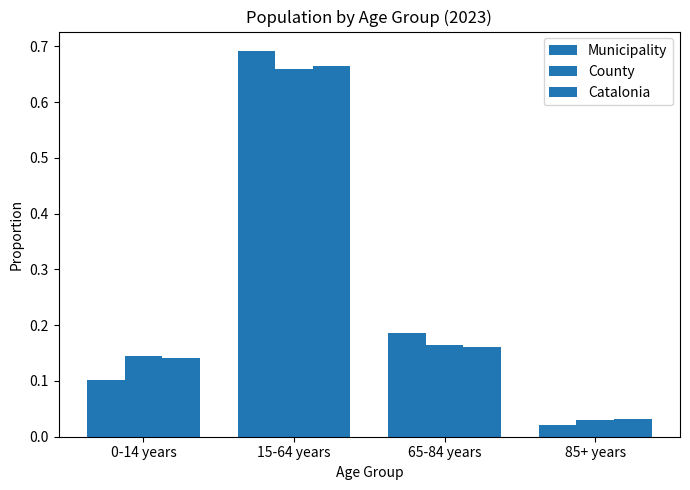

How many bars are there in total?

12